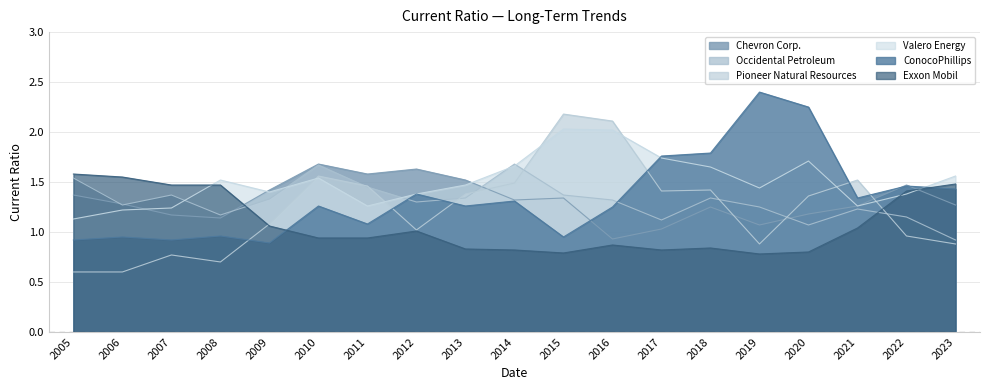

What is the minimum value shown in the chart?

0.6